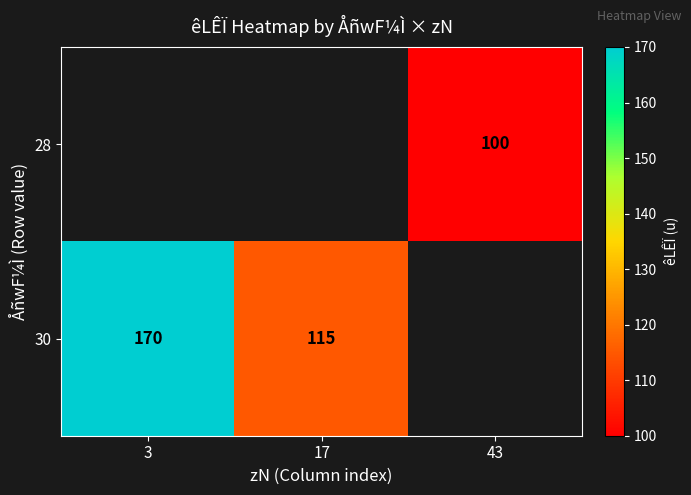

The 30 series shows 258.4 at 3. True or false?

False